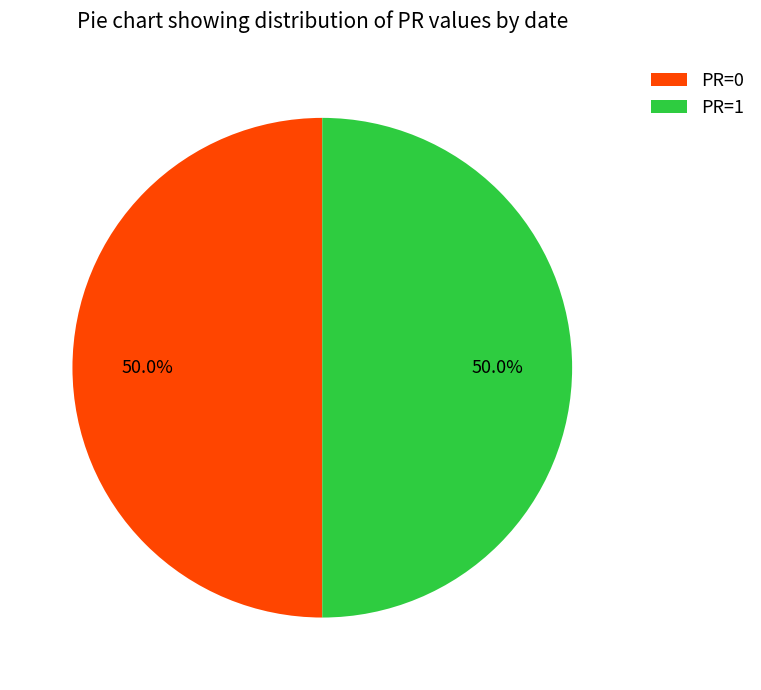

Approximately how many times larger is the value at PR=0 compared to PR=1?

1.0